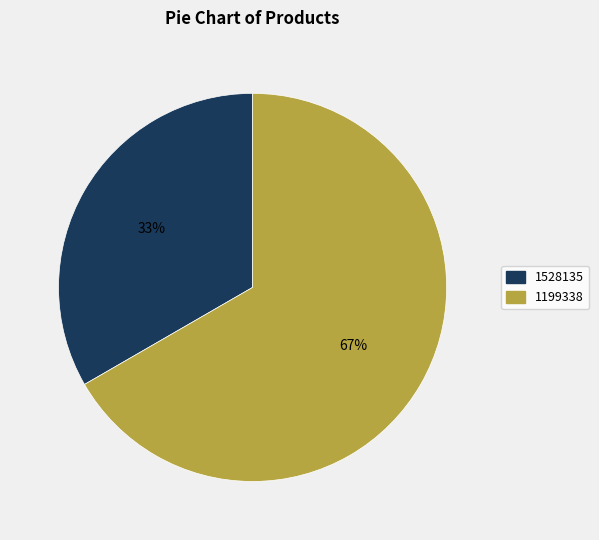

What is the smallest slice in the pie chart?

1528135